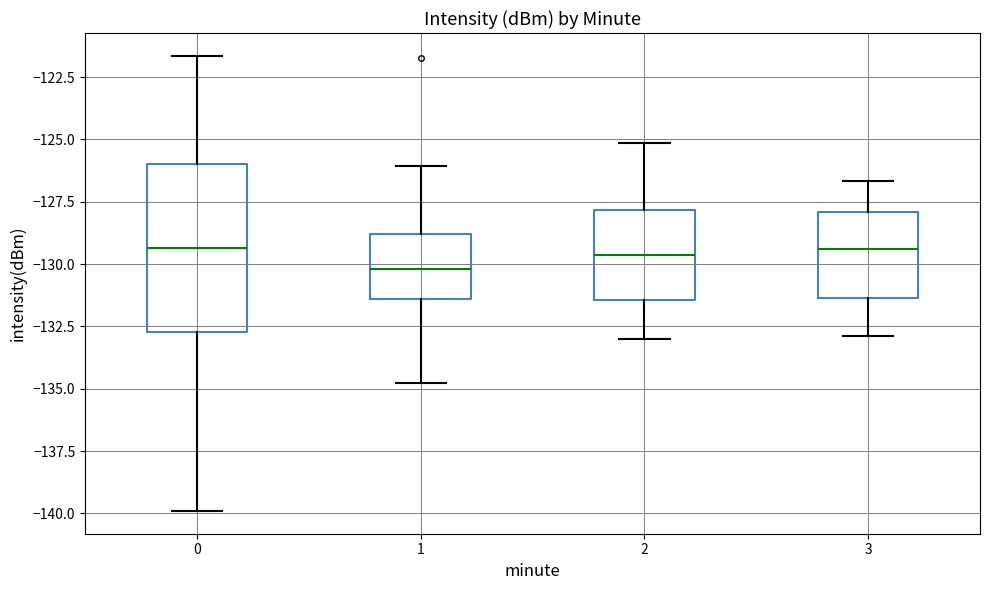

Reading left to right, read every box against the y-axis: the position of its median line, the range the box covers, and the ends of its whiskers. The values are not printed on the chart, so give them approximately, as read against the axis.

0: median -129.5, box -132.5 to -126.0, whiskers -140.0 to -121.5
1: median -130.0, box -131.5 to -129.0, whiskers -135.0 to -126.0
2: median -129.5, box -131.5 to -128.0, whiskers -133.0 to -125.0
3: median -129.5, box -131.5 to -128.0, whiskers -133.0 to -126.5